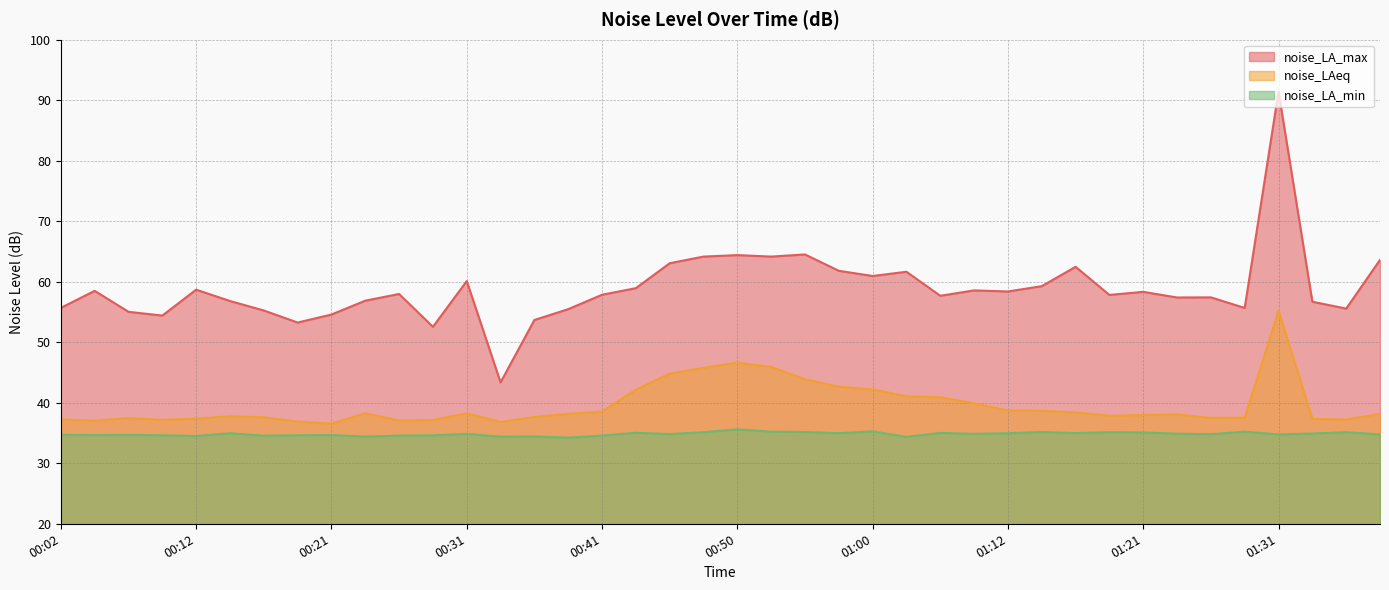

In noise_LA_max, how many points are lower than both neighbors (excluding endpoints)?

12